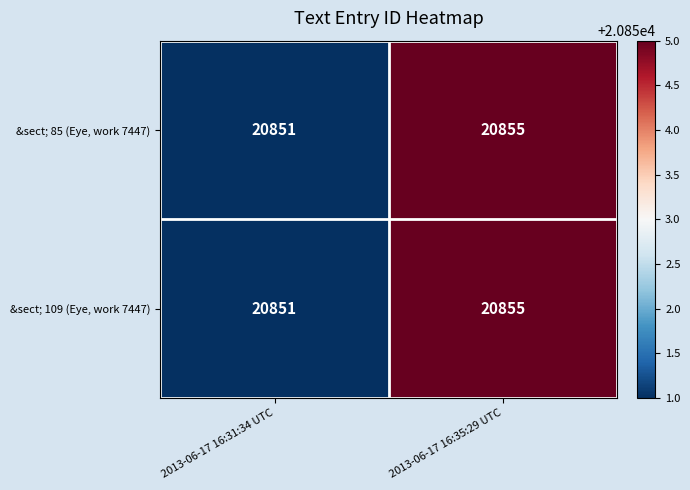

Is it true that &sect; 85 (Eye, work 7447) equals 10641 at 2013-06-17 16:35:29 UTC?

False